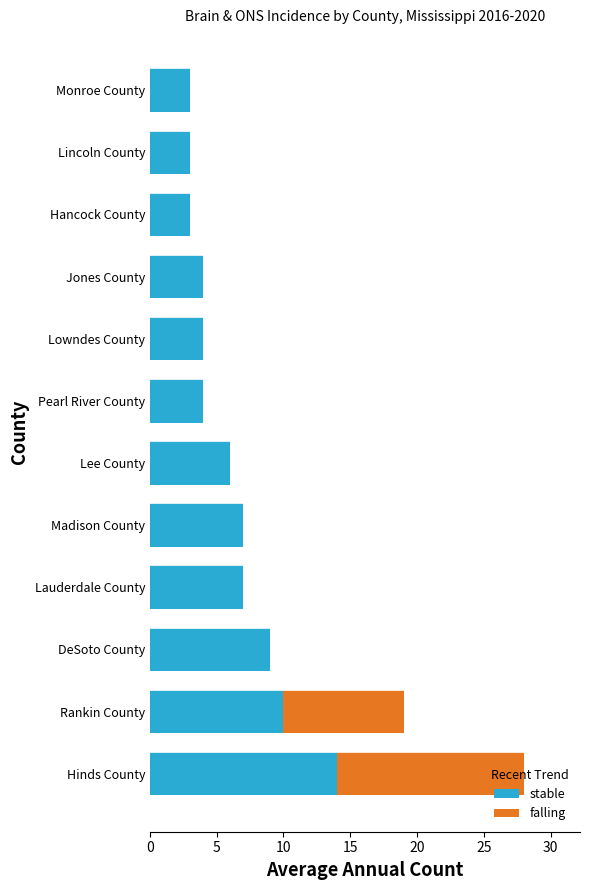

What is the highest value of the stable series?

14